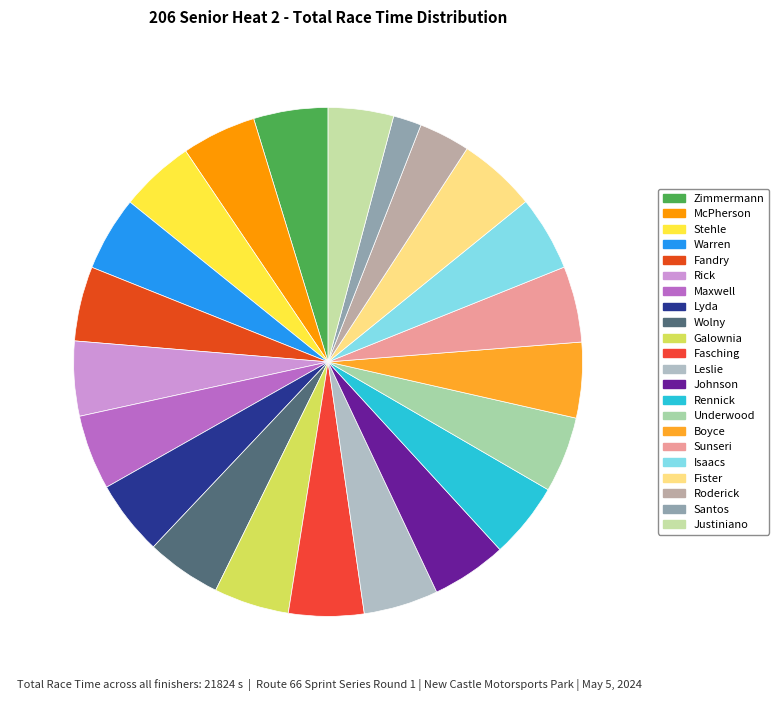

Count the number of slices in the pie.

22